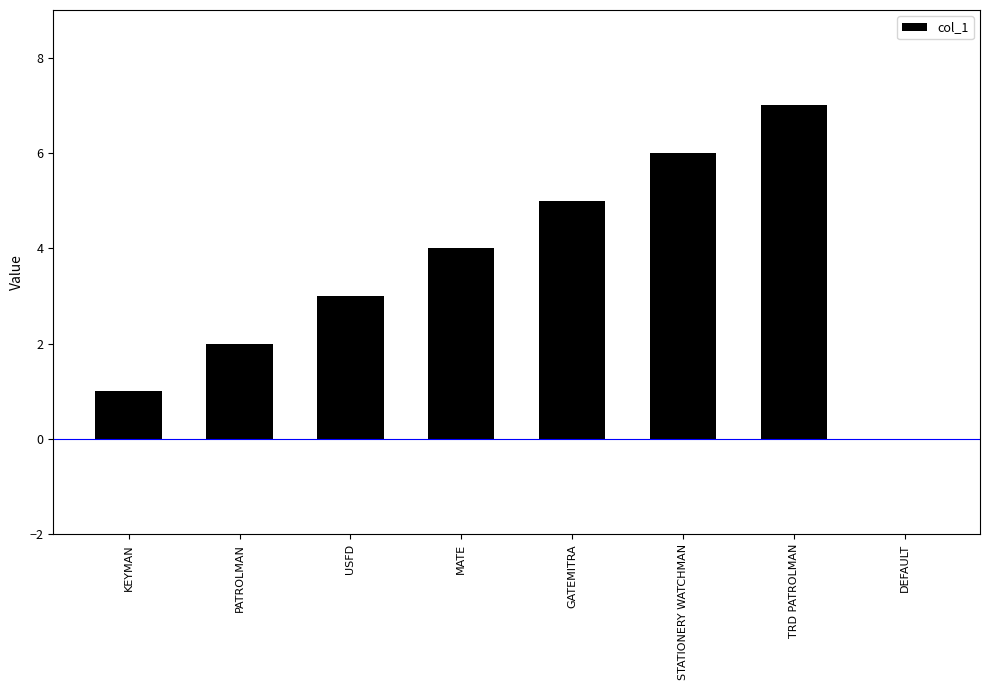

What is the greatest value displayed?

7